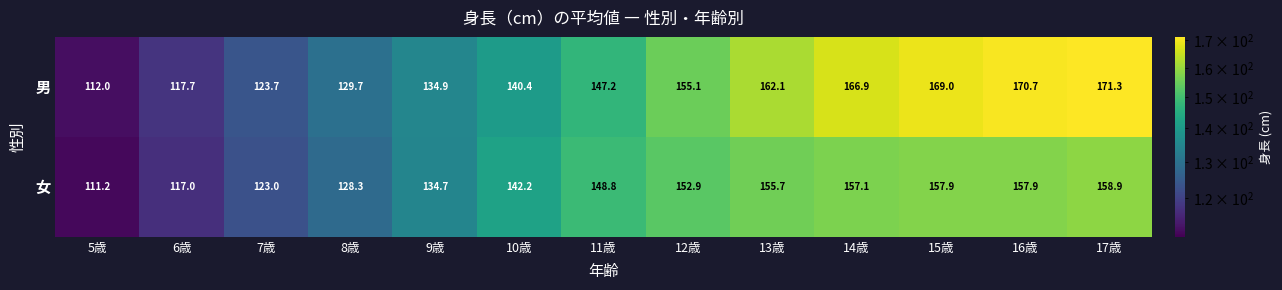

What is the sum of the 男 values at 6歳 and 14歳?

284.6